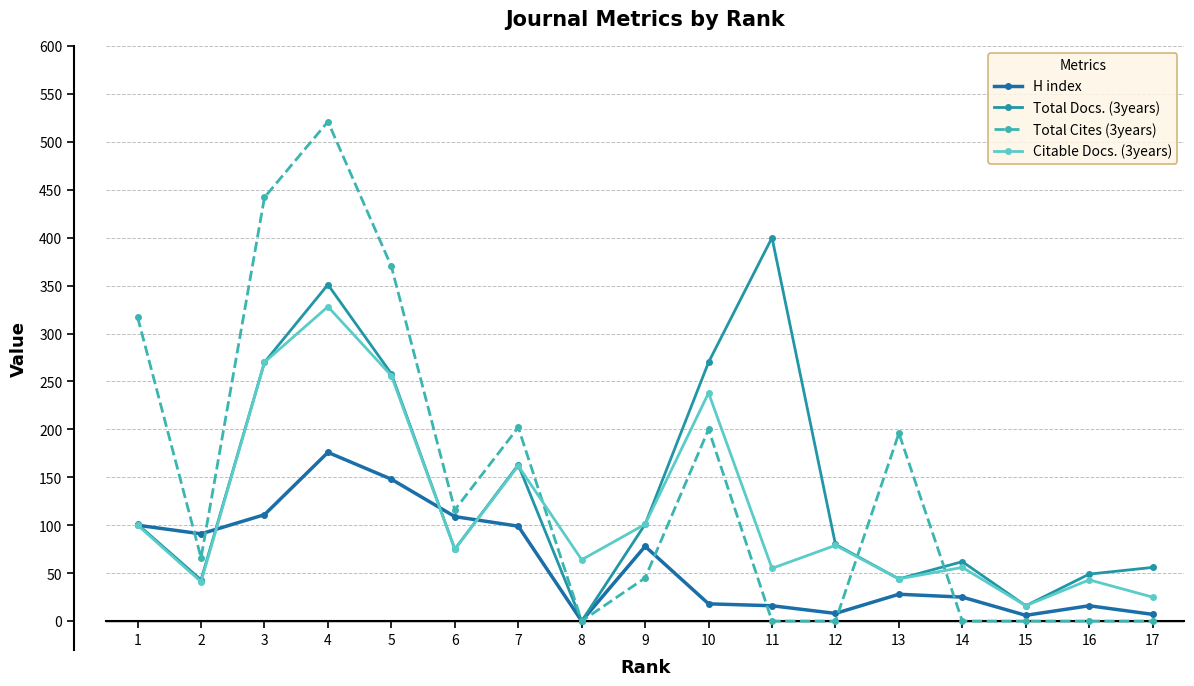

How many categories are shown in the chart?

17